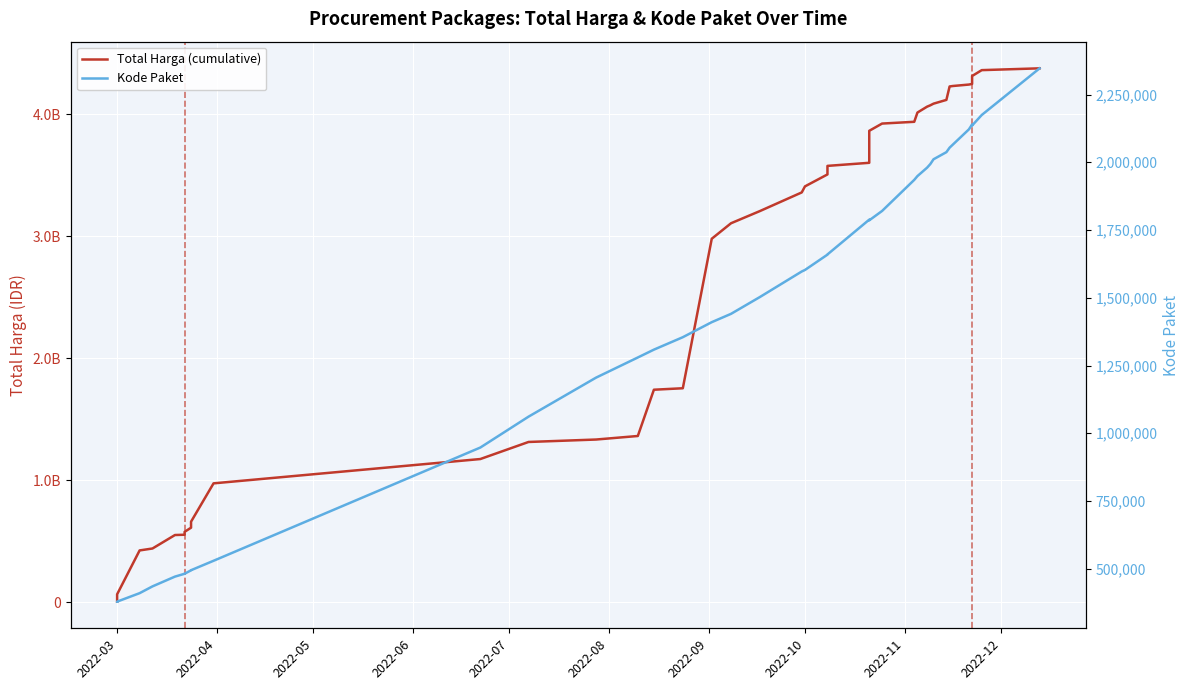

Reading left to right, transcribe all the data shown in this chart.

Total Harga (cumulative): 6936000	66871000	426371000	442158200	552548190	554943940	578624740	612757245	640477245	661708245	975830025	1175030025	1314830025	1334780025	1363780025	1742855025	1754855025	2979537025	3106537025	3206537025	3359014025	3408492025	3506492025	3576492025	3601692025	3863810175	3923185175	3937585175	4013505175	4061645175	4072745175	4086187175	4116987175	4226987175	4230812175	4242612175	4247705175	4312705175	4360845175	4375595175
Kode Paket: 378630	378667	409855	434878	470979	481472	481528	494126	494315	494589	529386	947278	1061266	1205257	1279649	1308563	1354517	1409947	1440709	1502912	1597005	1602603	1659185	1659934	1788370	1785781	1820441	1935089	1949122	1980186	1993460	2011140	2037404	2053931	2065183	2121450	2139573	2135660	2174549	2346755